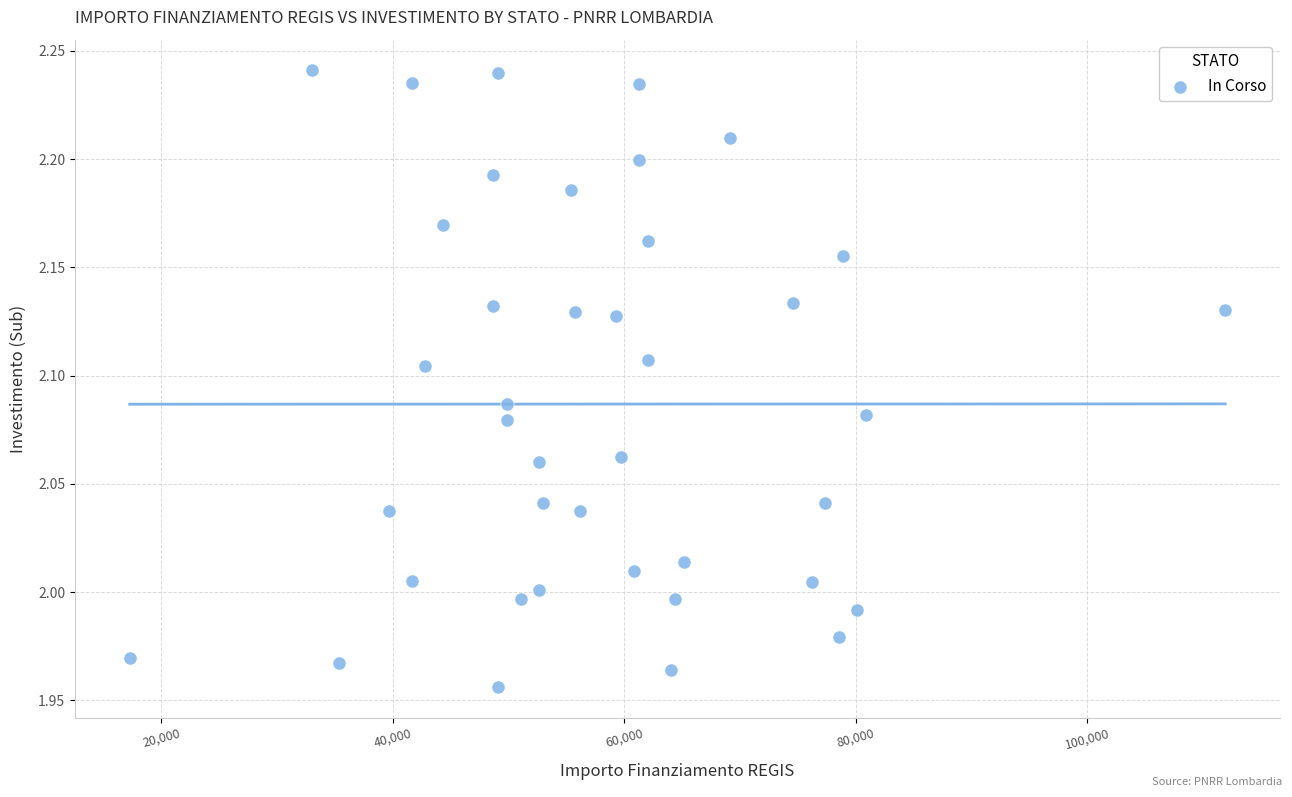

What is the range of X values (max minus min)?

94665.7